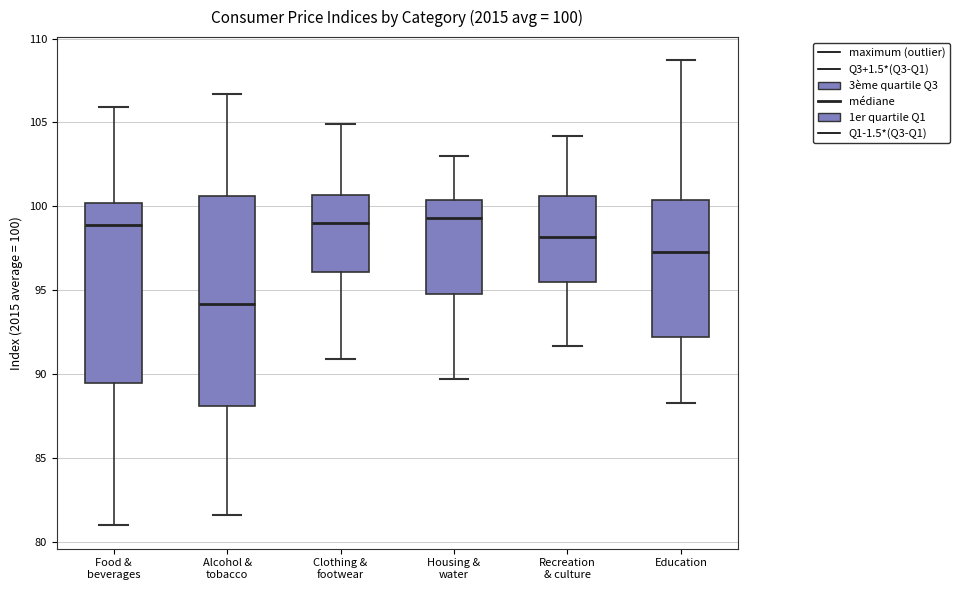

Which box is the tallest, from its lower edge to its upper edge?

Alcohol & tobacco